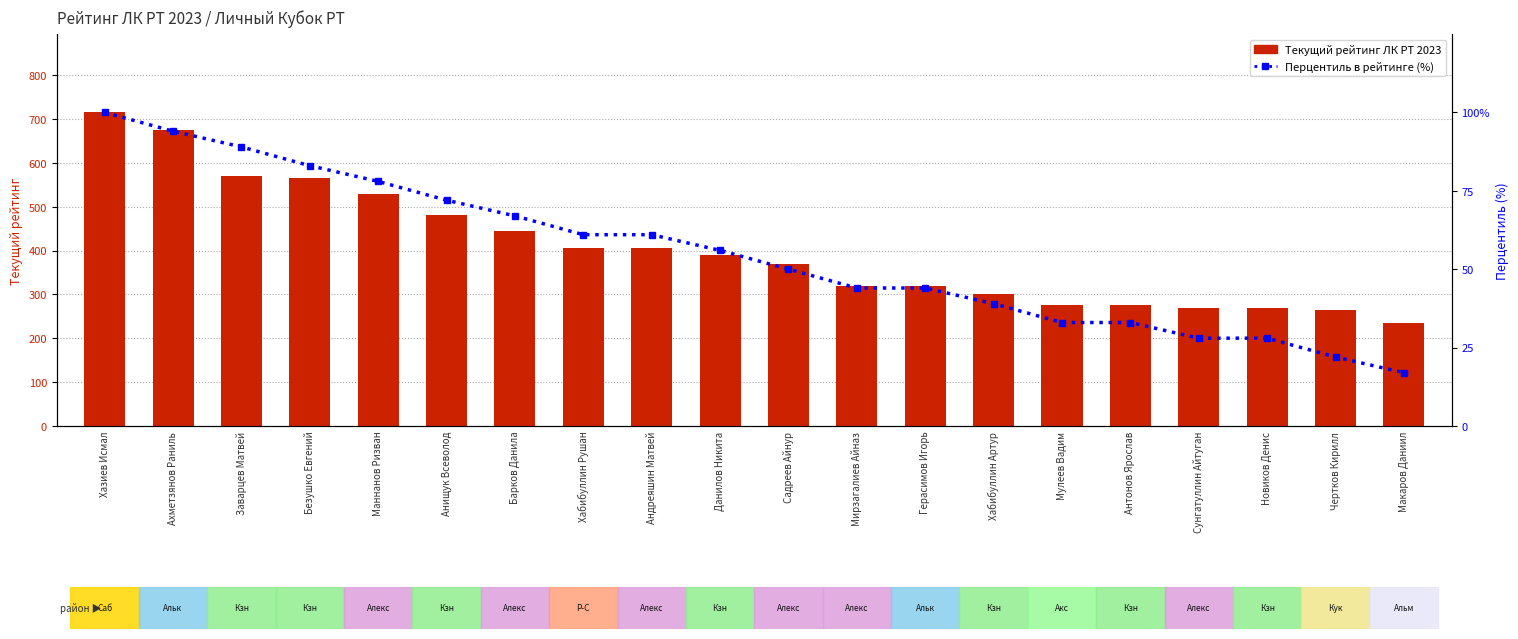

At how many categories does at least one series exceed 570?

2